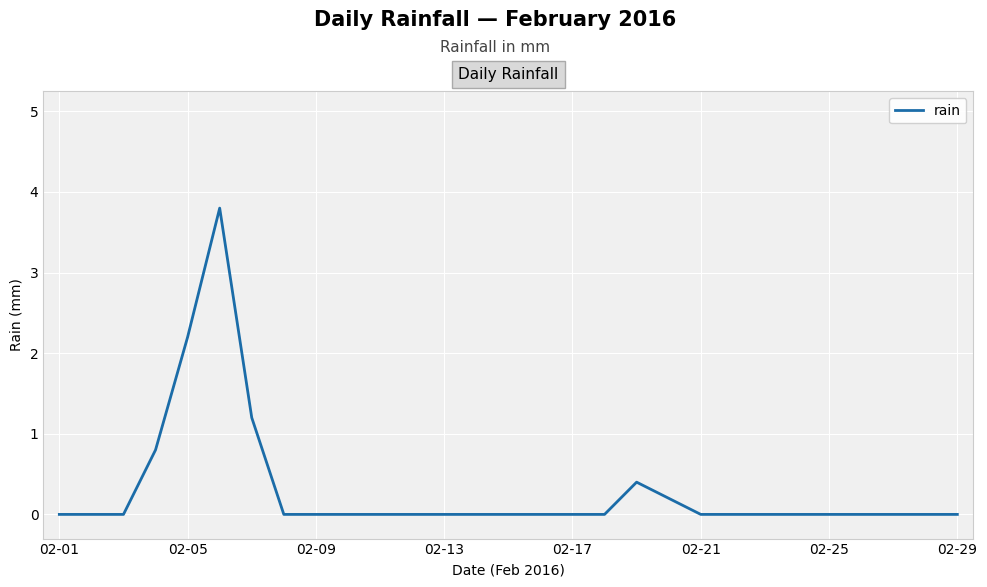

What is the difference between the maximum and minimum values?

3.8